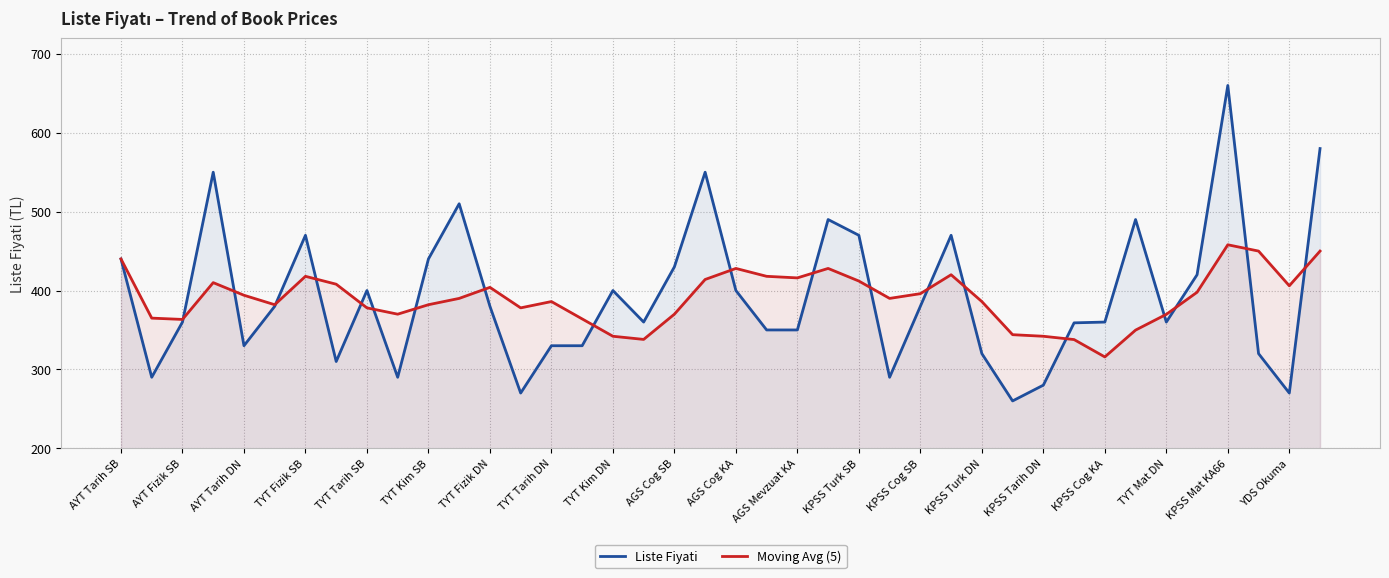

The value of Liste Fiyati at KPSS Mat KA66 is 918.3. True or false?

False